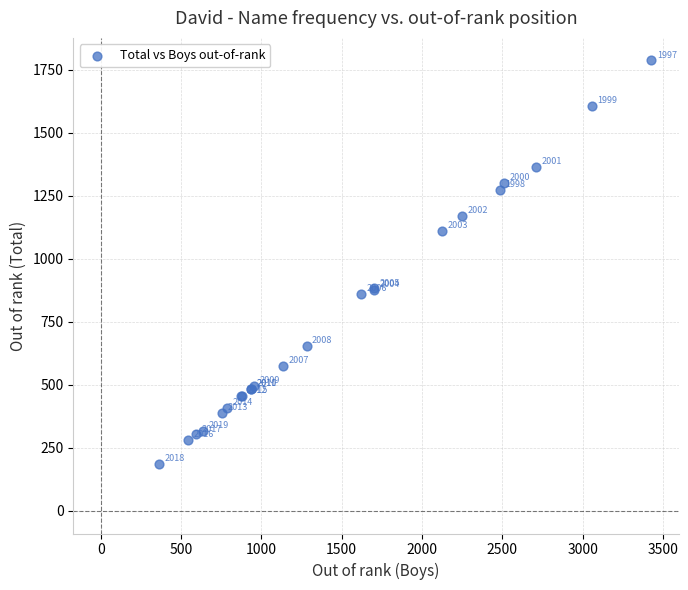

What Y value in the scatter plot is closest to 988?

883